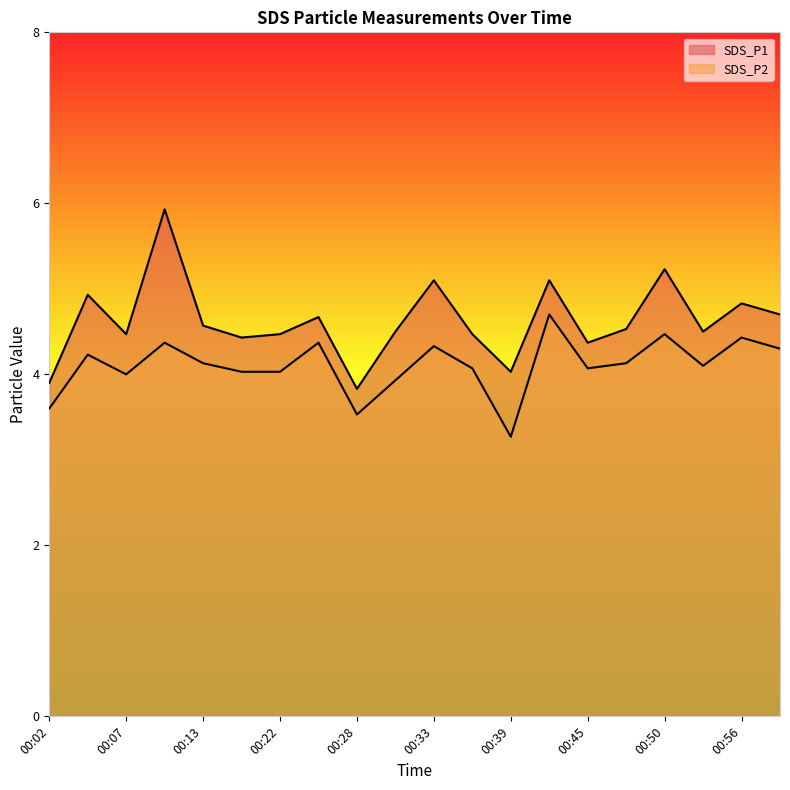

Does the chart display data point markers on the line(s)?

No